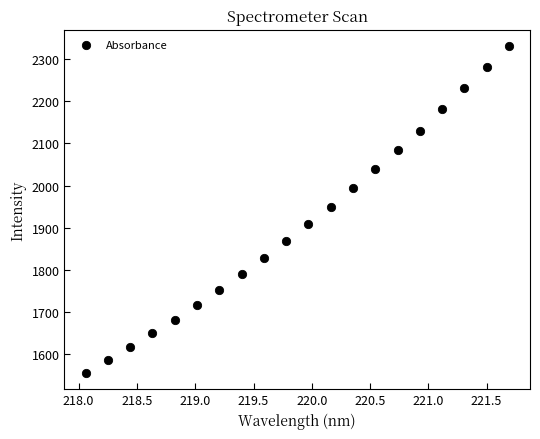

What is the range of Y values (max minus min)?

774.0